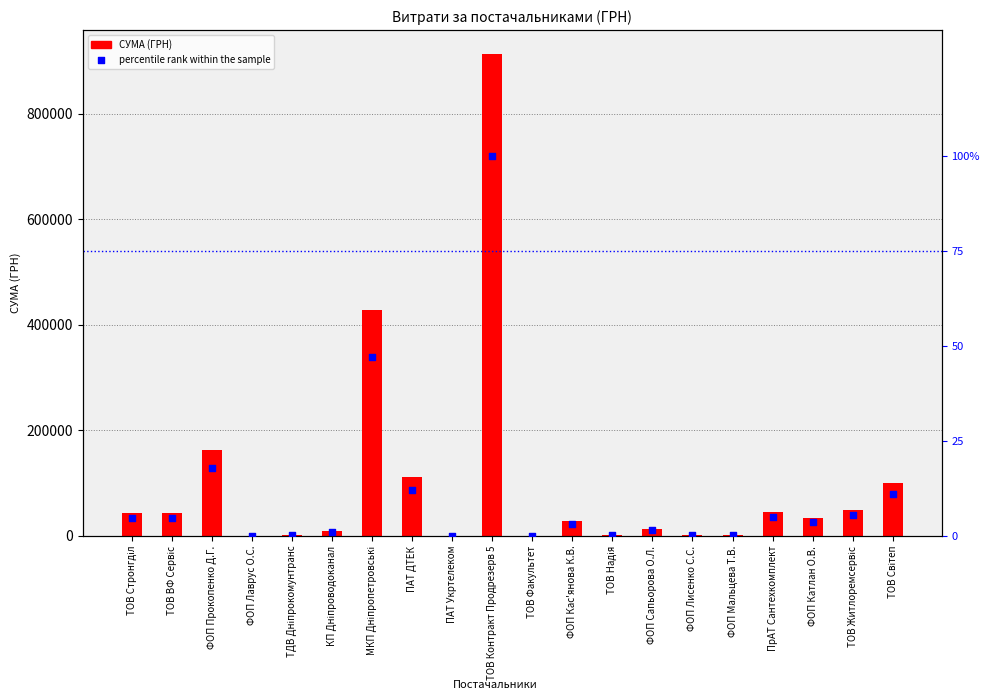

Which series has the largest total across all categories?

СУМА (ГРН)